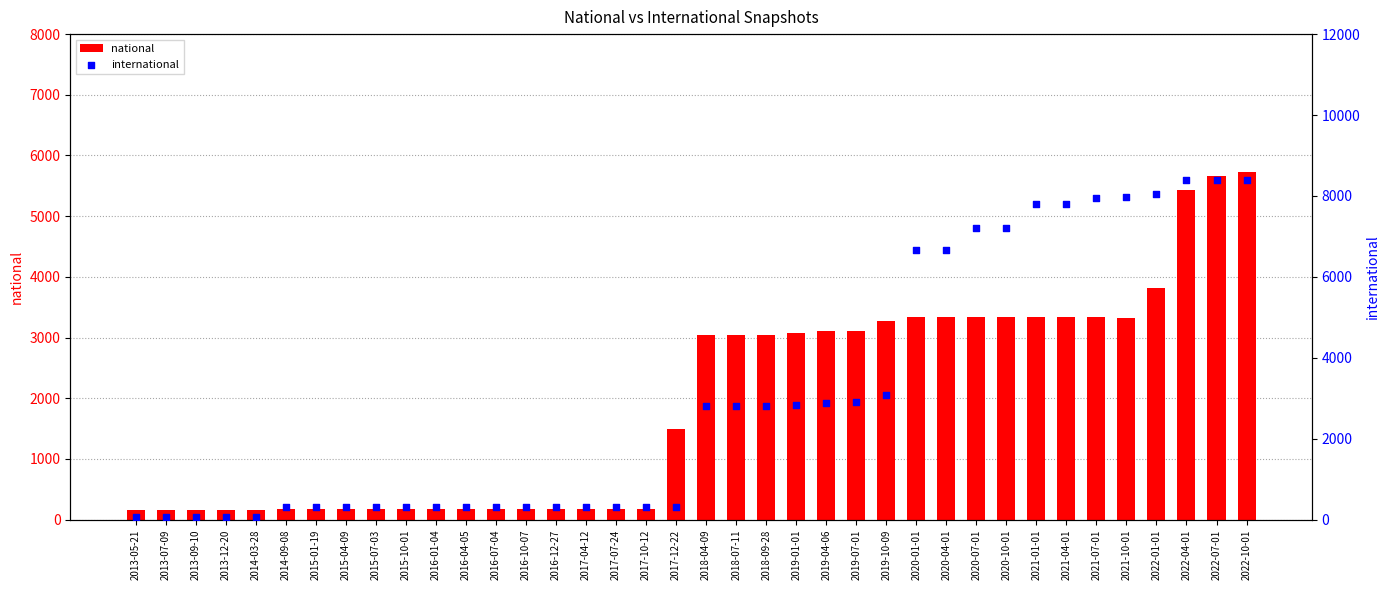

What is the total value across all series at 2017-07-24?

499